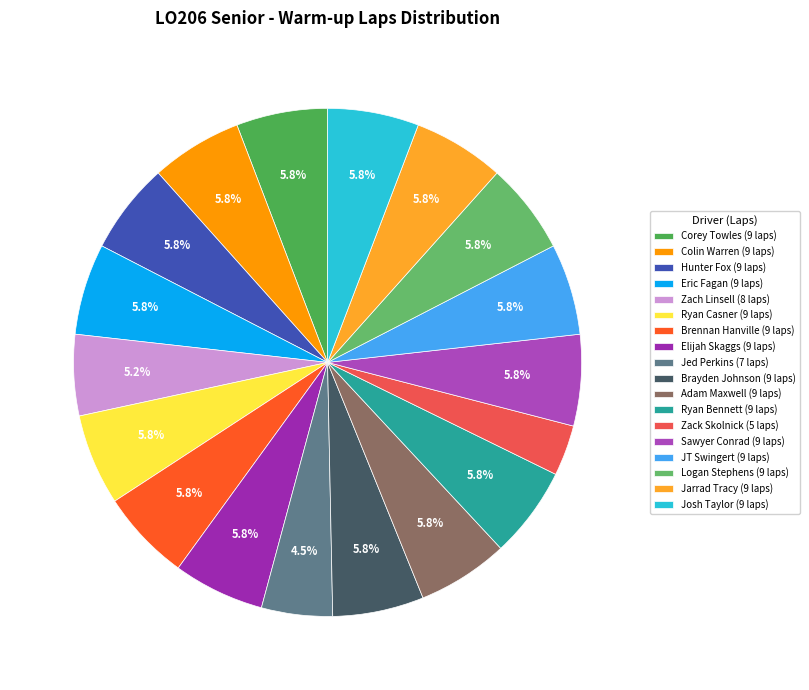

How many segments does this pie chart have?

18